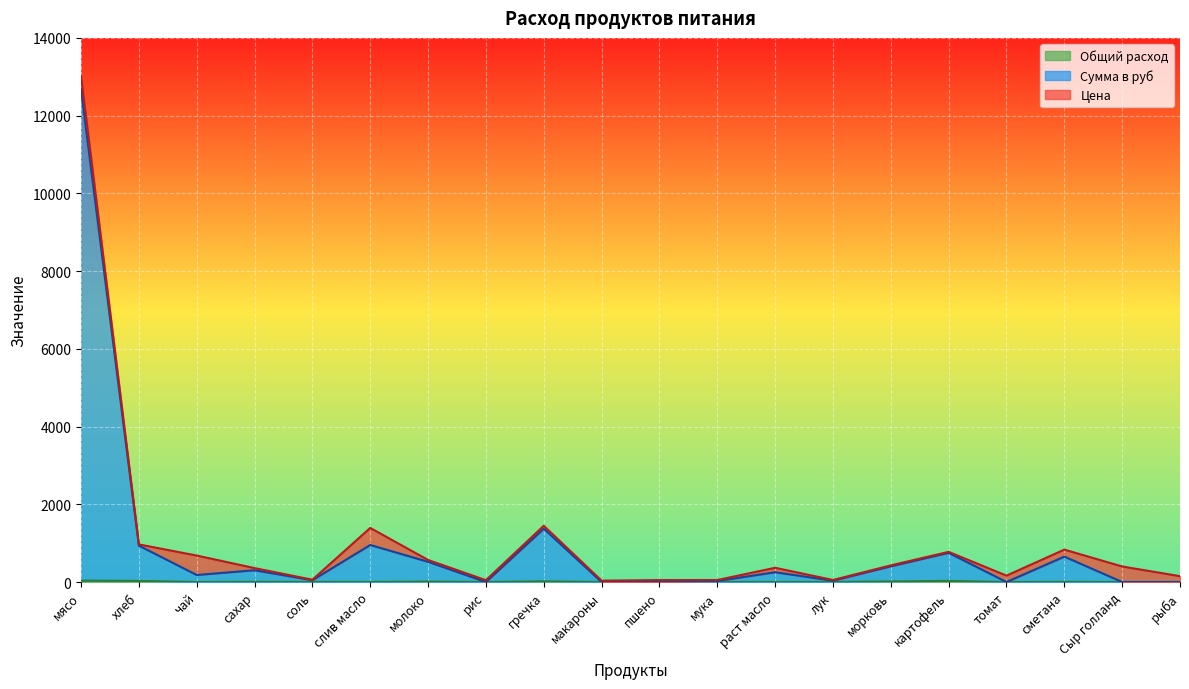

The value of Сумма в руб at рис is 4511.7. True or false?

False